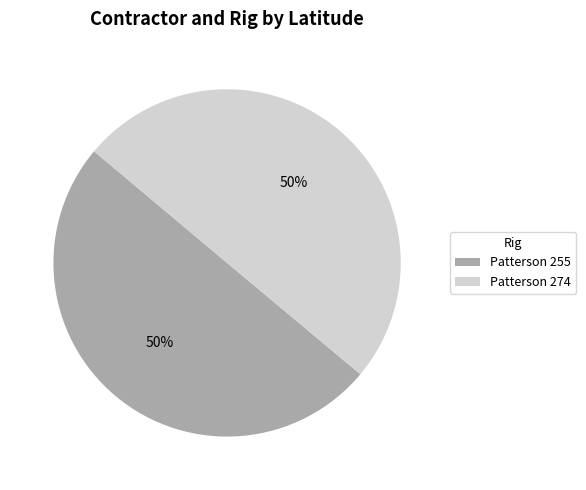

True or false: Patterson 274 accounts for 50% of the total.

True